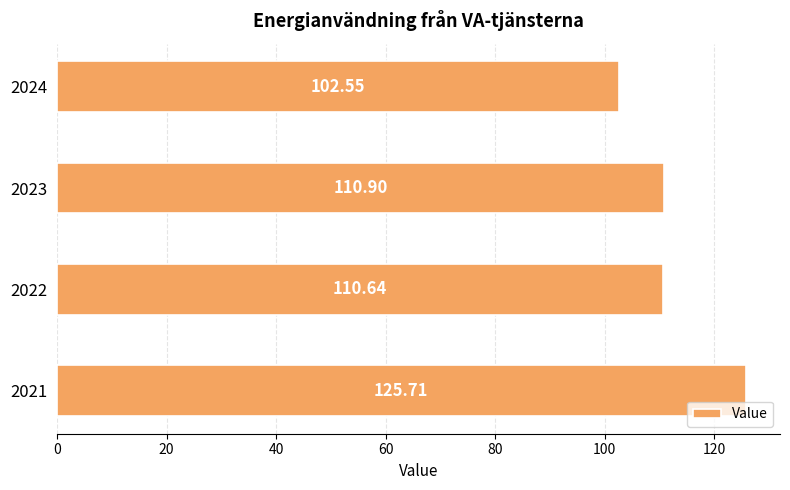

What is the change in value from 2021 to 2022?

-15.1